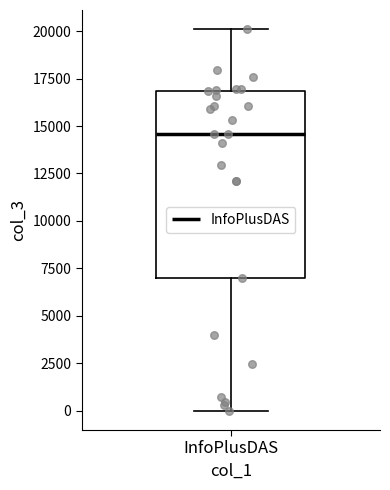

Transcribe this box plot: give where the median line is, the range the box spans, and where the two whiskers end, as read against the y-axis. The values are not printed on the chart, so give them approximately, as read against the axis.

median 14500, box 7000 to 17000, whiskers 0 to 20000